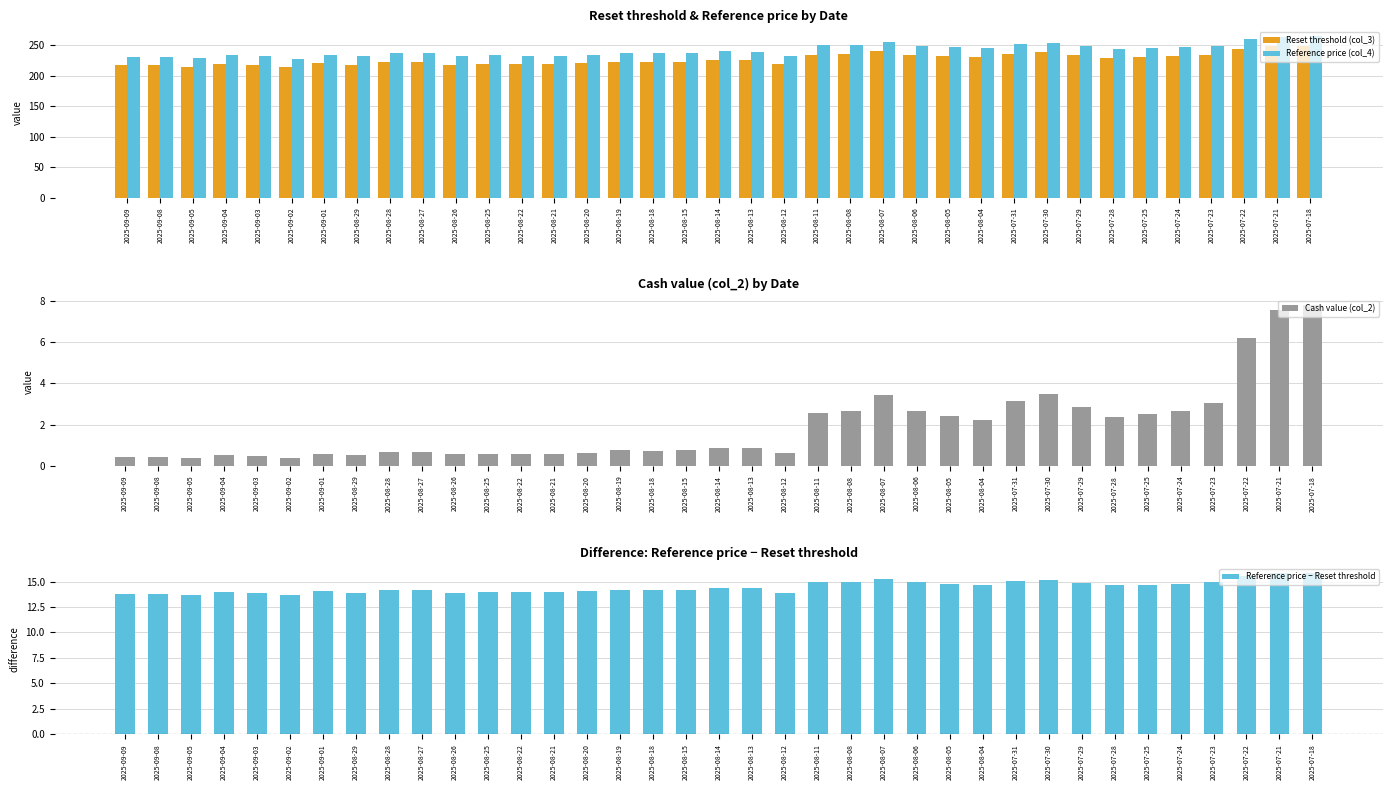

What is the spread (max minus min) of values at 2025-08-13?

238.2